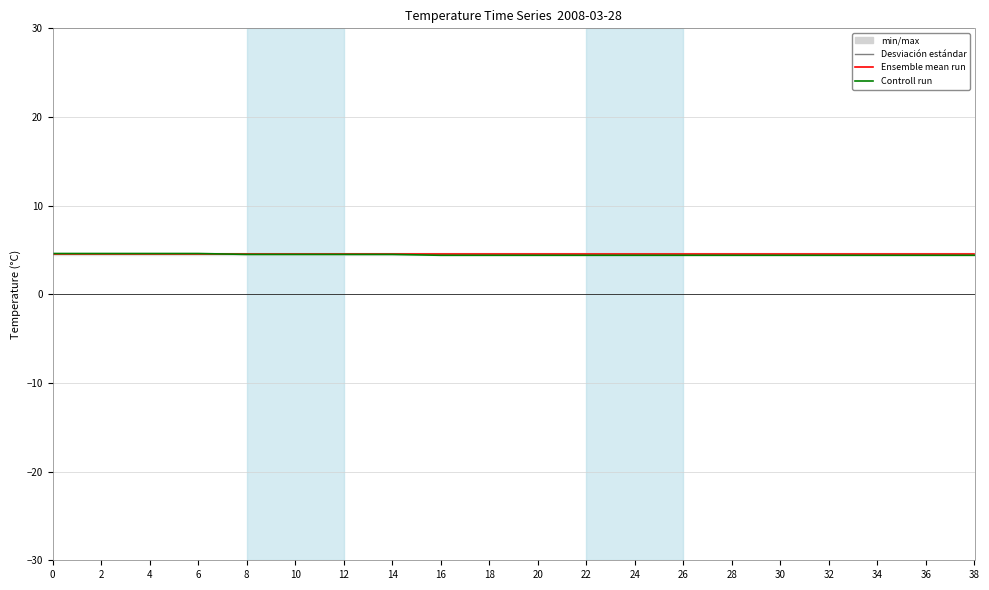

True or false: Ensemble mean run and Controll run intersect in this chart.

False